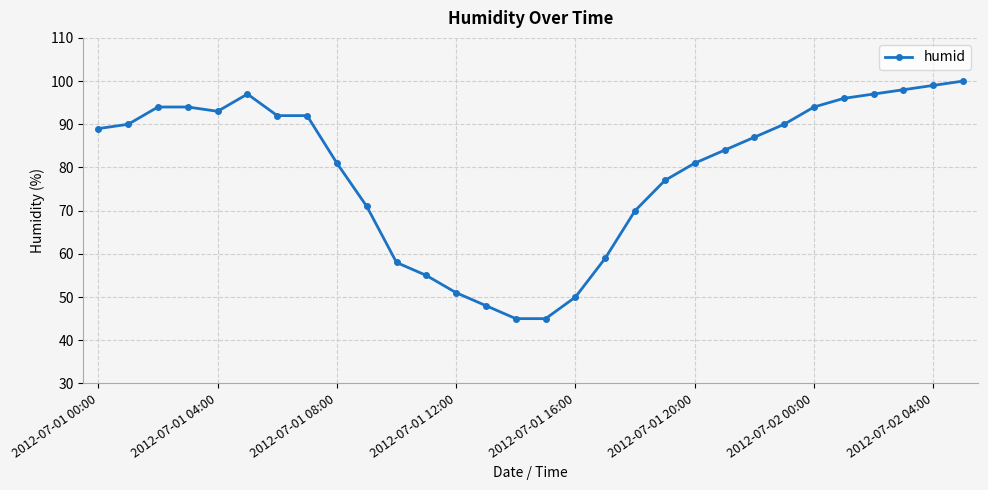

Count the number of data series in this chart.

1